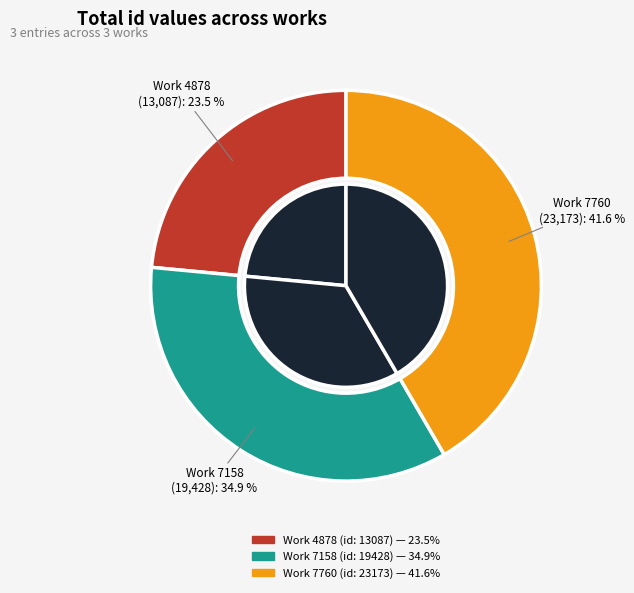

To the nearest percent, what percentage of the pie is Work 7760 (id: 23173)?

42%